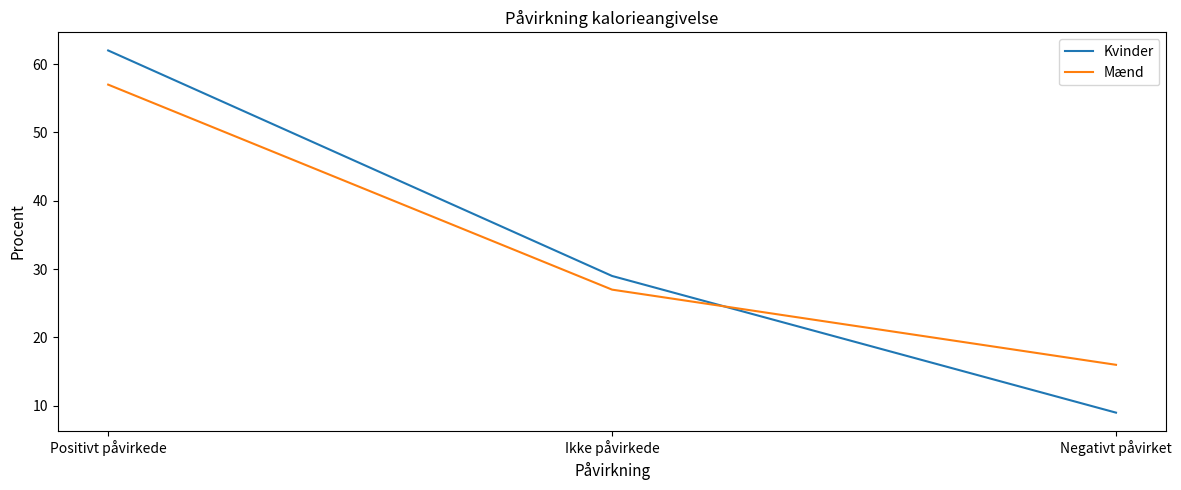

How many values in the Mænd series are below 27?

1